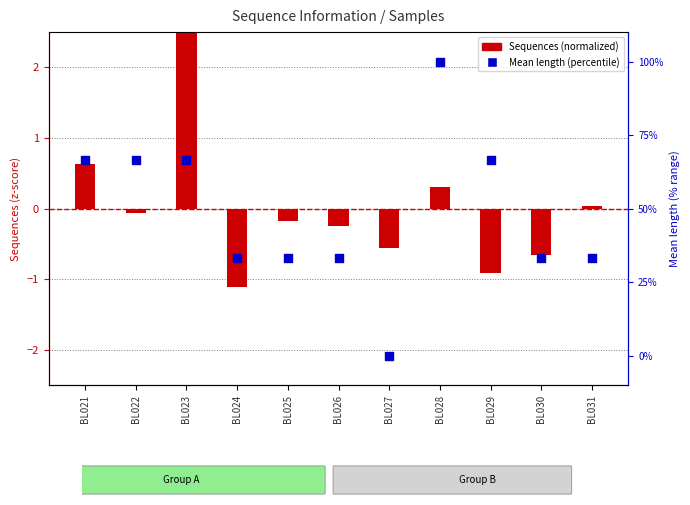

At how many categories does at least one series exceed 64?

5